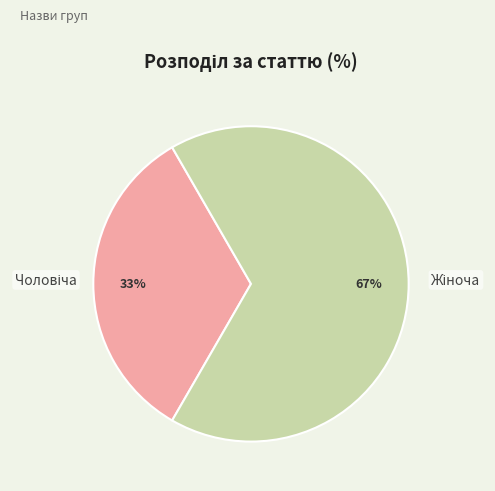

Is there any slice that represents more than half of the pie?

Yes